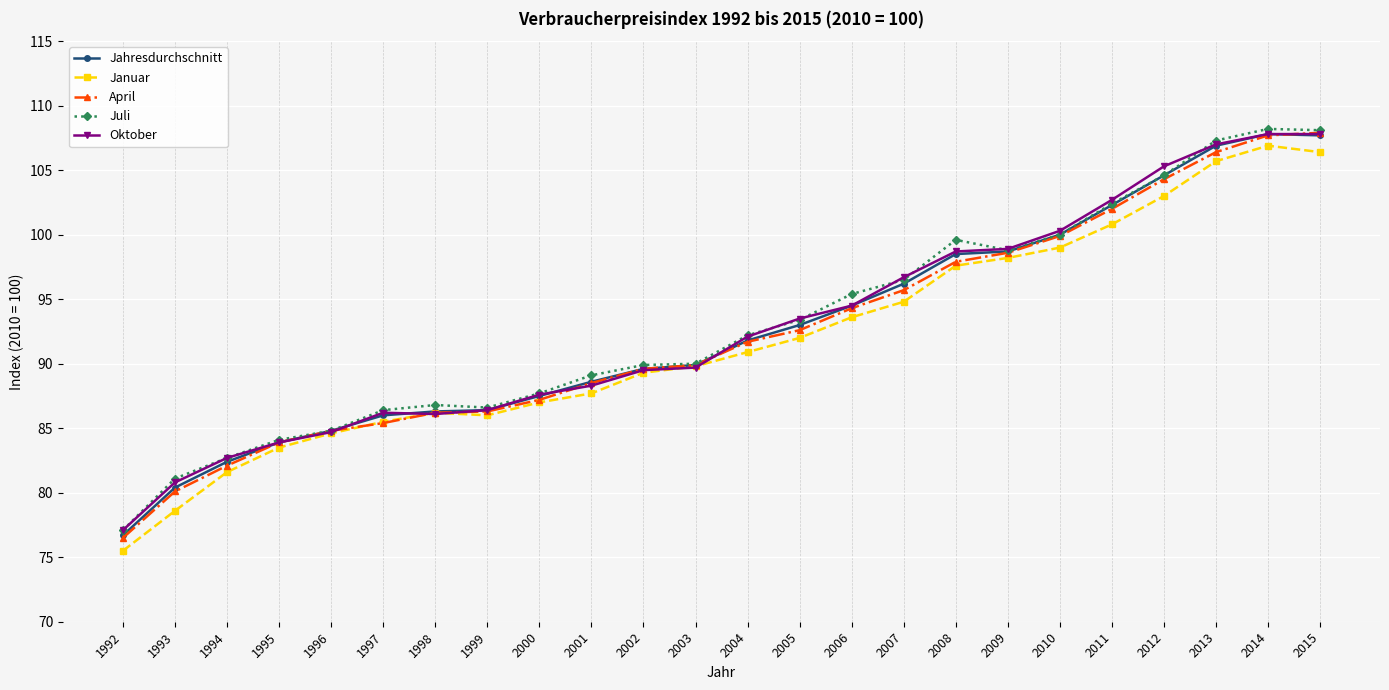

What is the greatest value displayed?

108.2